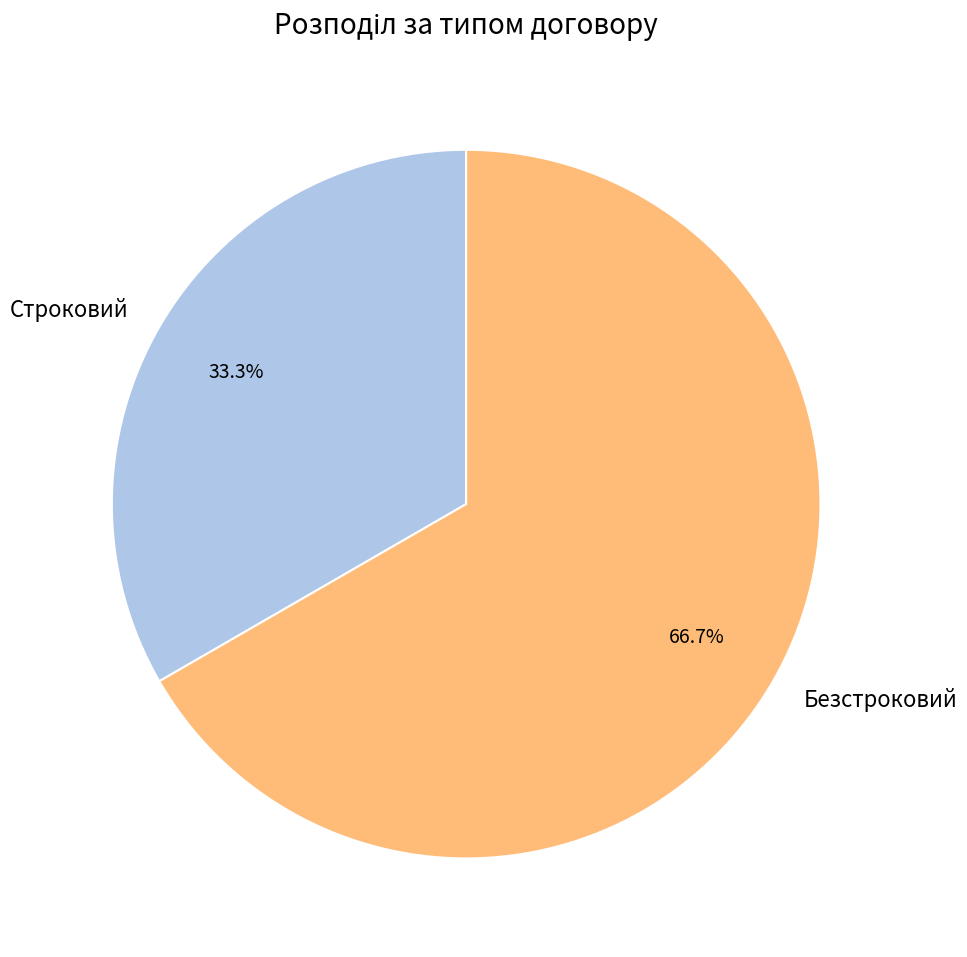

Which has a higher value, Безстроковий or Строковий?

Безстроковий